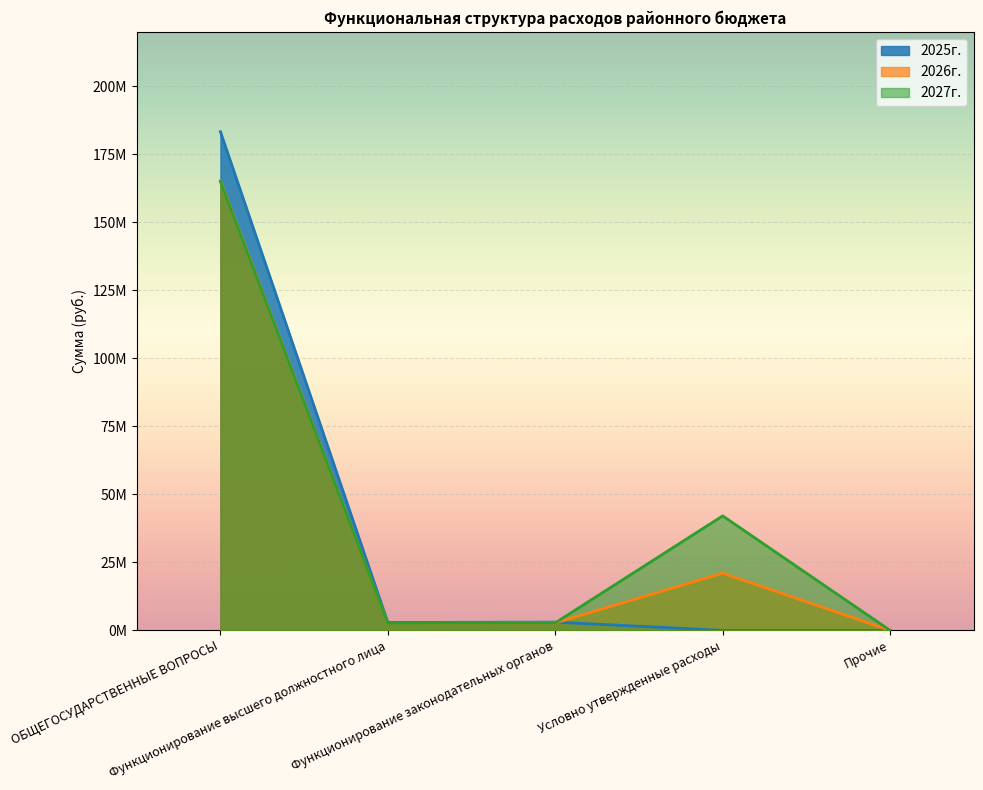

What is the sum of the 2026г. values at Условно утвержденные расходы and Прочие?

21045223.4